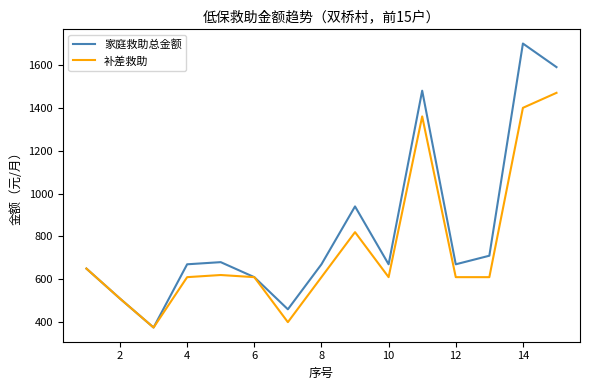

List the series in order of their peak value, highest first.

家庭救助总金额, 补差救助